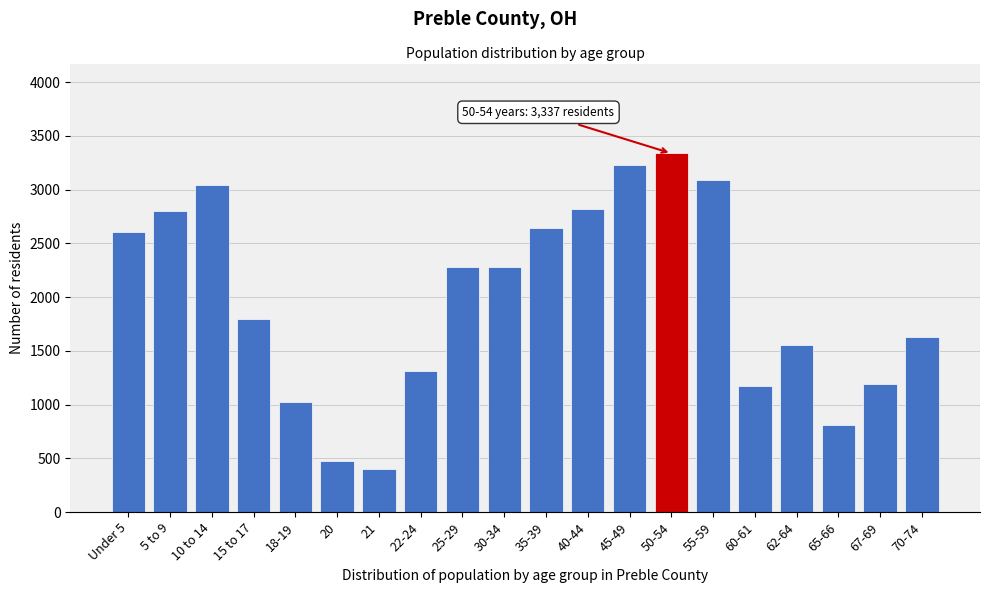

Read the value at 40-44, to the nearest 10.

2820